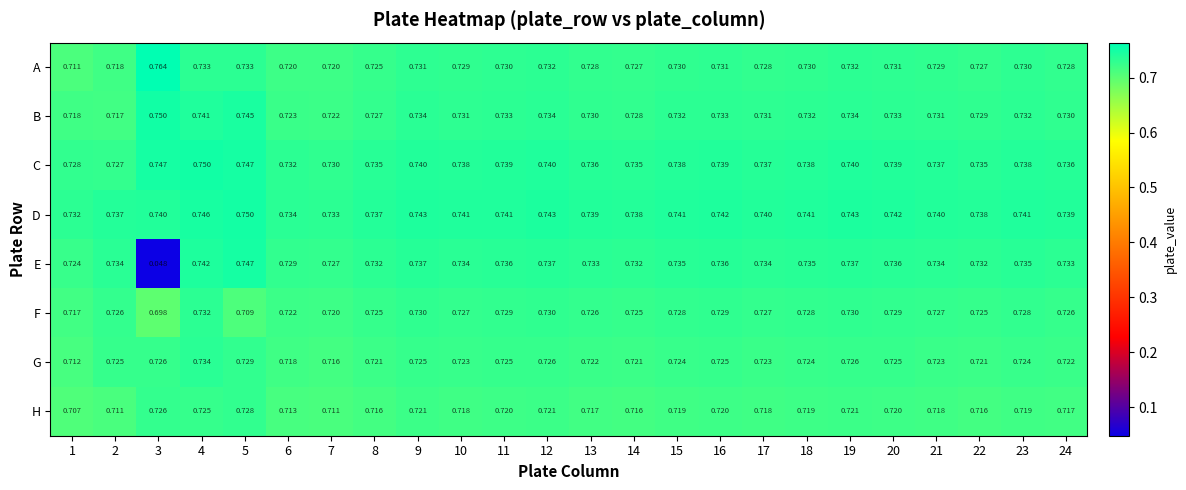

Which series has the largest range (max minus min)?

E